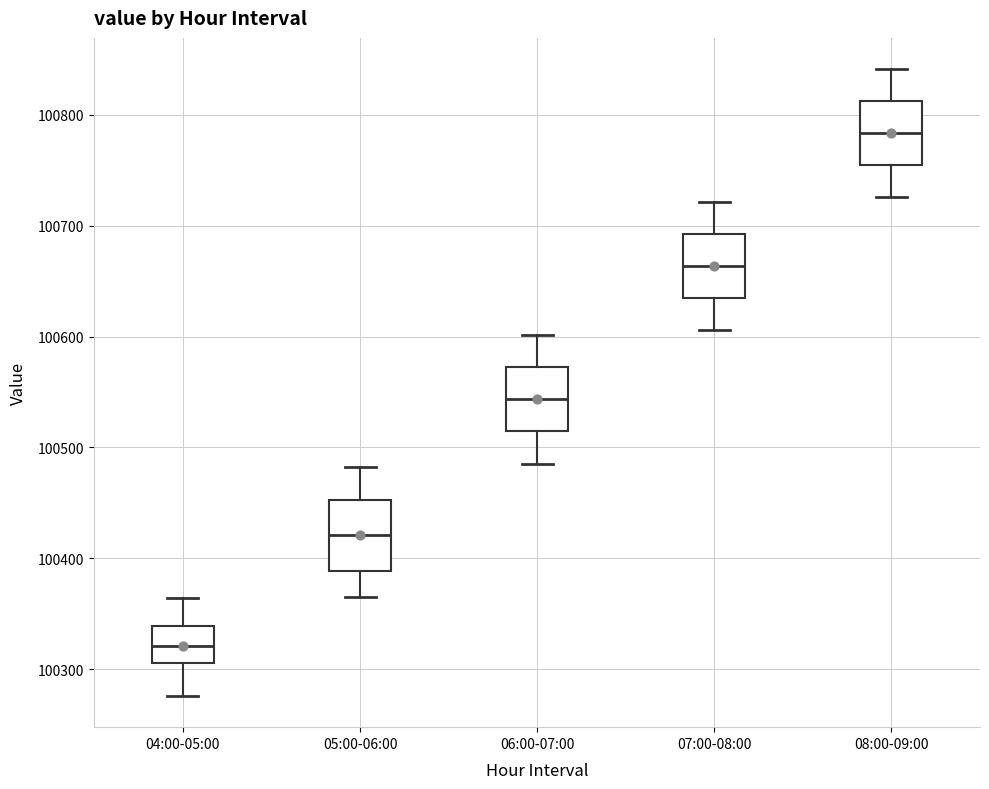

Reading left to right, read every box against the y-axis: the position of its median line, the range the box covers, and the ends of its whiskers. The values are not printed on the chart, so give them approximately, as read against the axis.

04:00-05:00: median 100320, box 100310 to 100340, whiskers 100280 to 100360
05:00-06:00: median 100420, box 100390 to 100450, whiskers 100360 to 100480
06:00-07:00: median 100540, box 100510 to 100570, whiskers 100490 to 100600
07:00-08:00: median 100660, box 100630 to 100690, whiskers 100610 to 100720
08:00-09:00: median 100780, box 100750 to 100810, whiskers 100730 to 100840